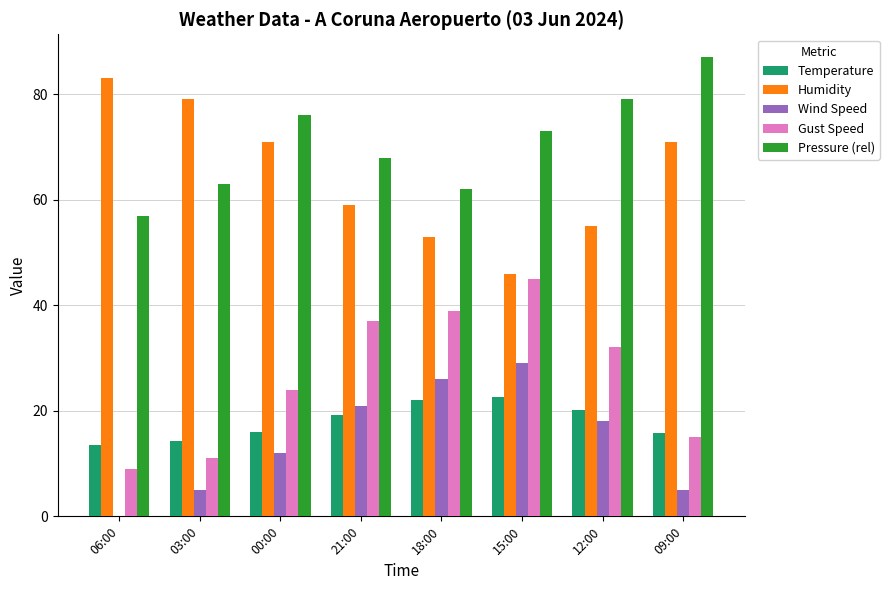

Which category has the highest value across all series?

09:00